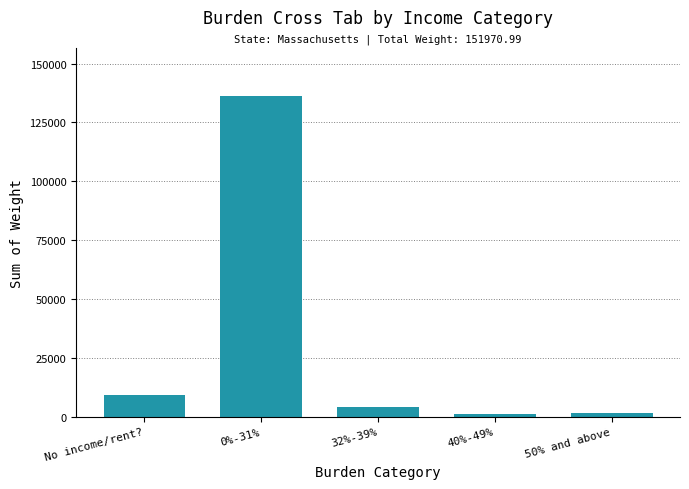

What is the label of the 2nd bar from the left?

0%-31%